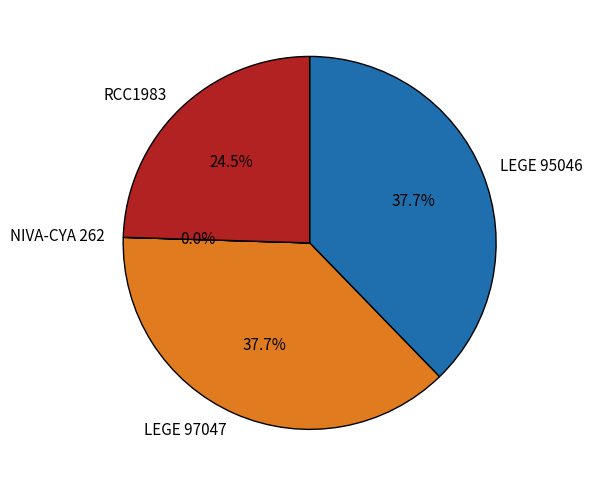

What percentage is the LEGE 97047 slice, to the nearest percent?

38%